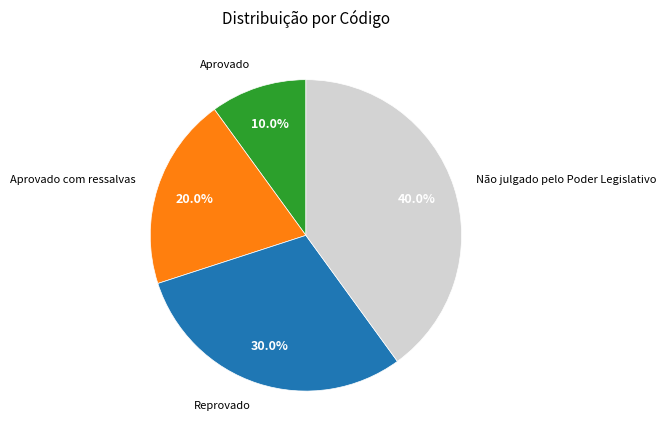

Does any single category account for the majority?

No